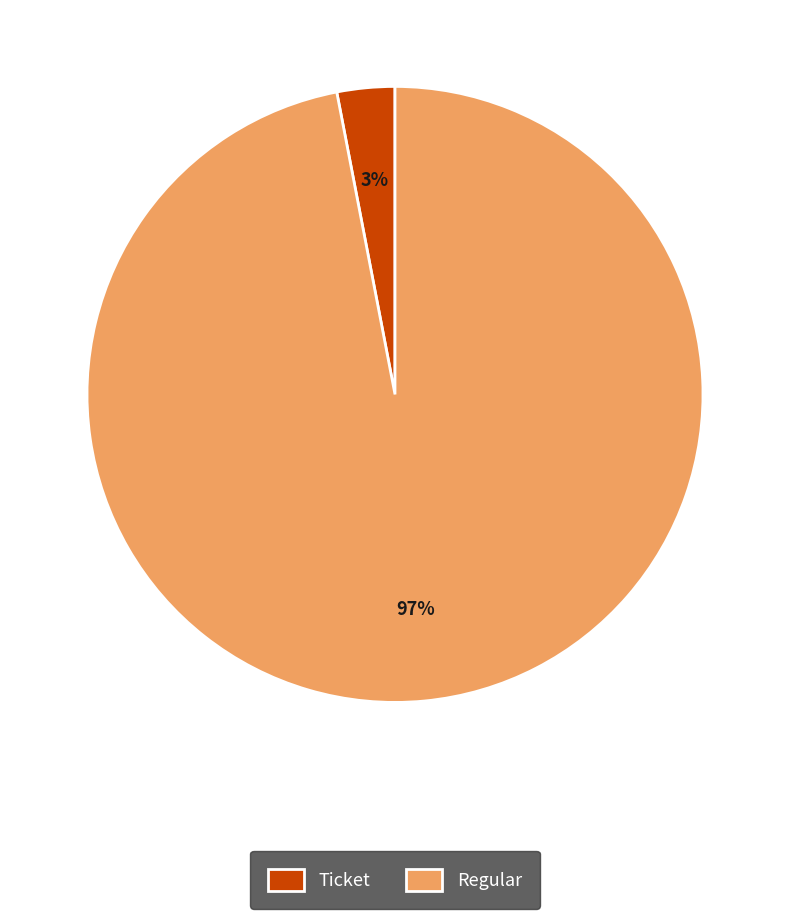

Is the sum of Regular and Ticket greater than half?

Yes